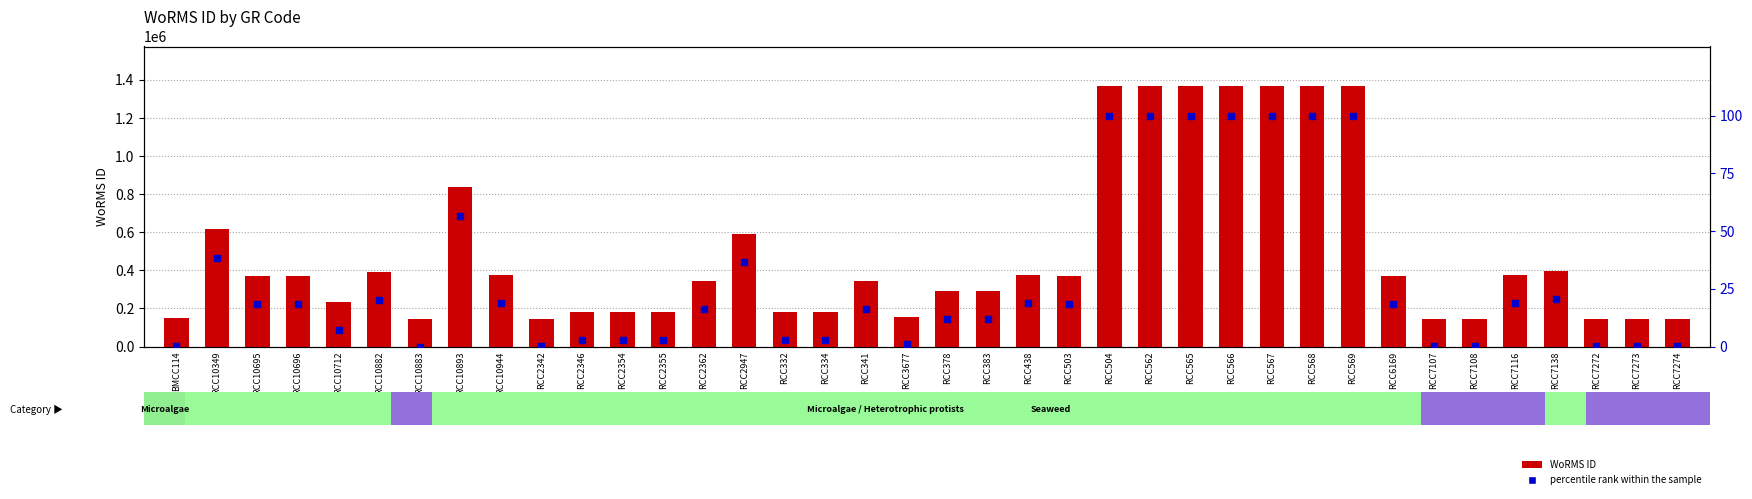

What are all the series names shown in the legend?

WoRMS ID, percentile rank within the sample